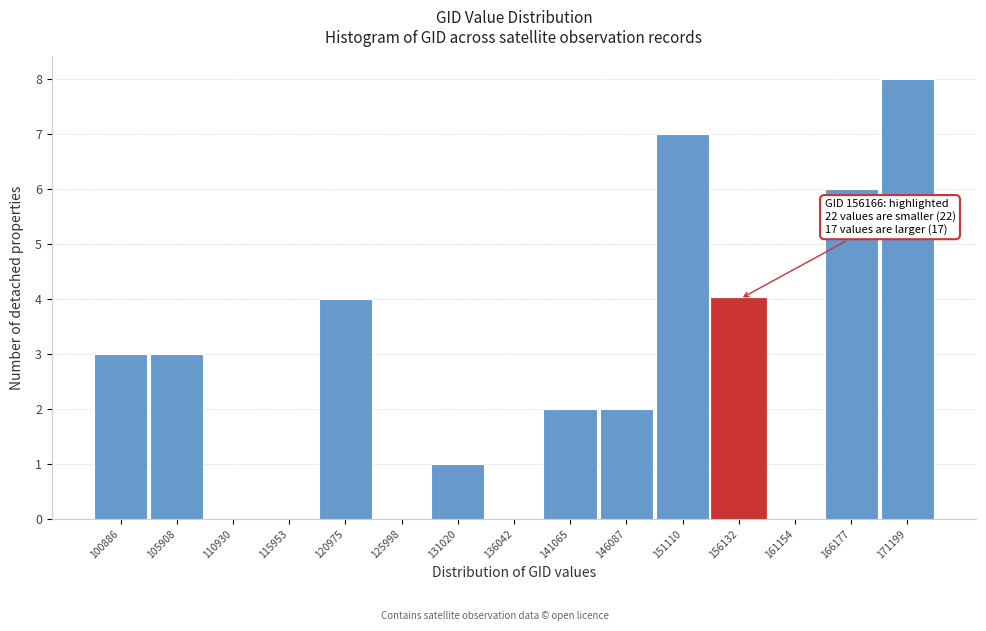

Reading left to right, extract all data points from this chart.

100886=3	105908=3	110930=0	115953=0	120975=4	125998=0	131020=1	136042=0	141065=2	146087=2	151110=7	156132=4	161154=0	166177=6	171199=8